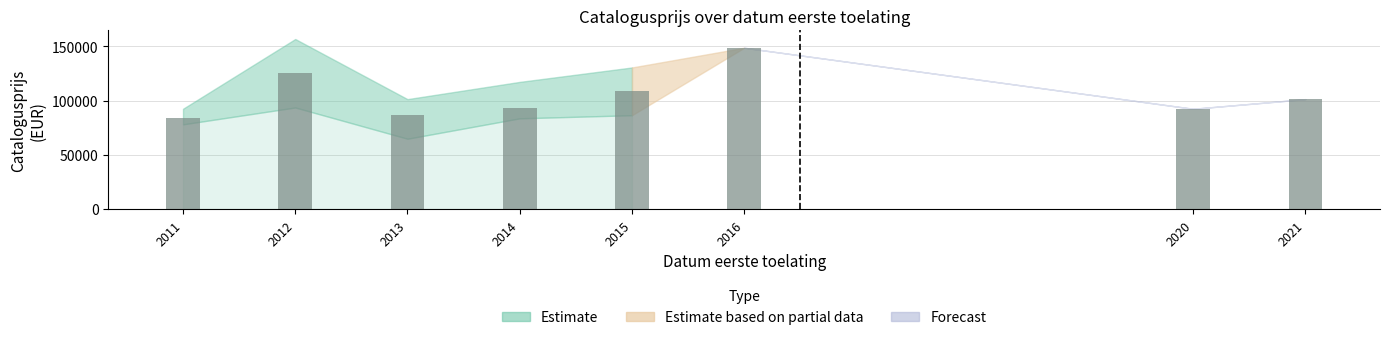

What is the greatest value displayed?

148597.0